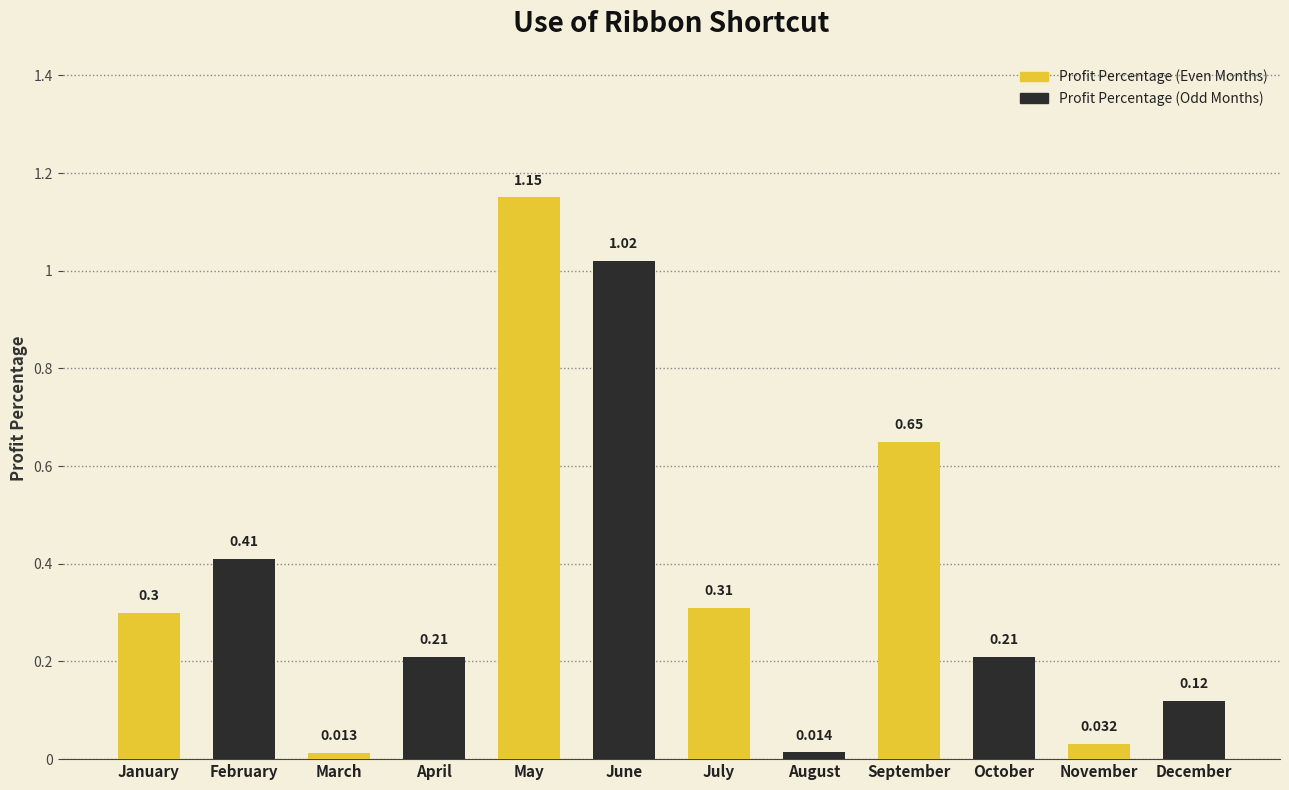

Which has a higher value, February or November?

February